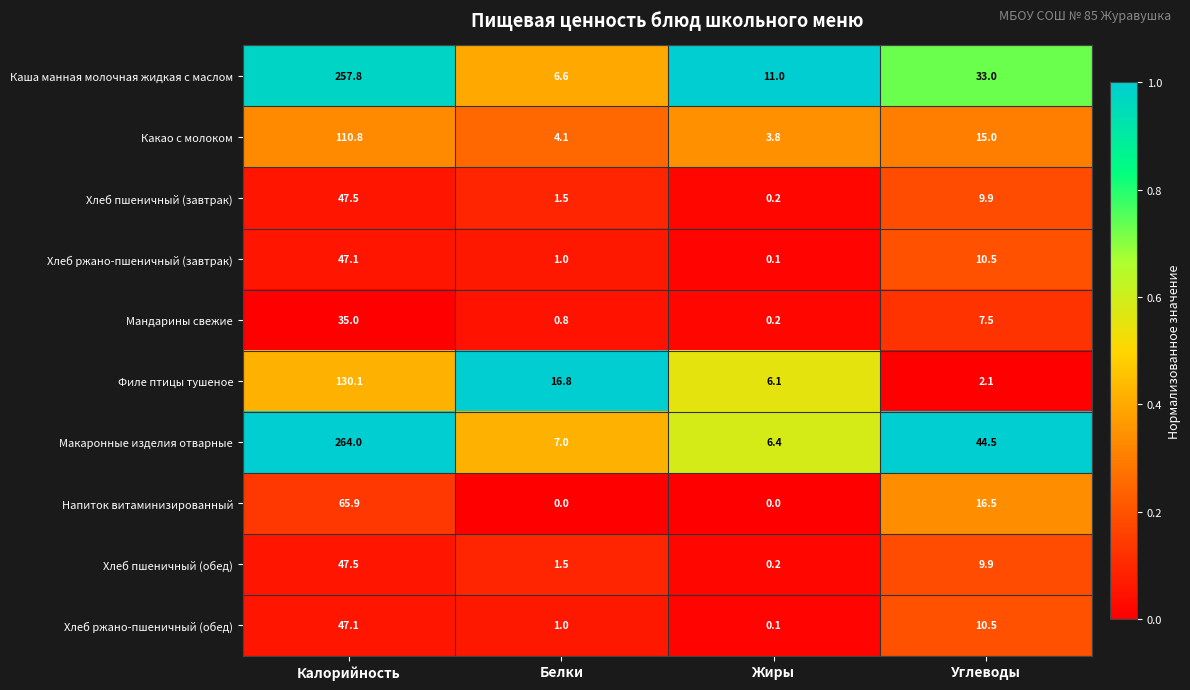

The Напиток витаминизированный series shows 0.0 at Жиры. True or false?

True